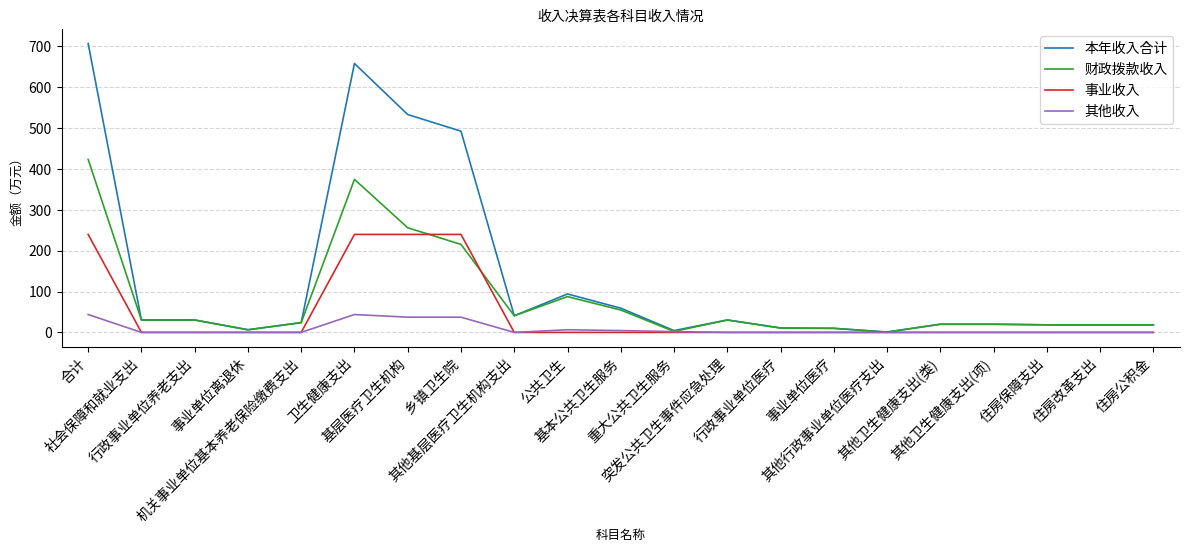

At which label does 财政拨款收入 reach its peak?

合计